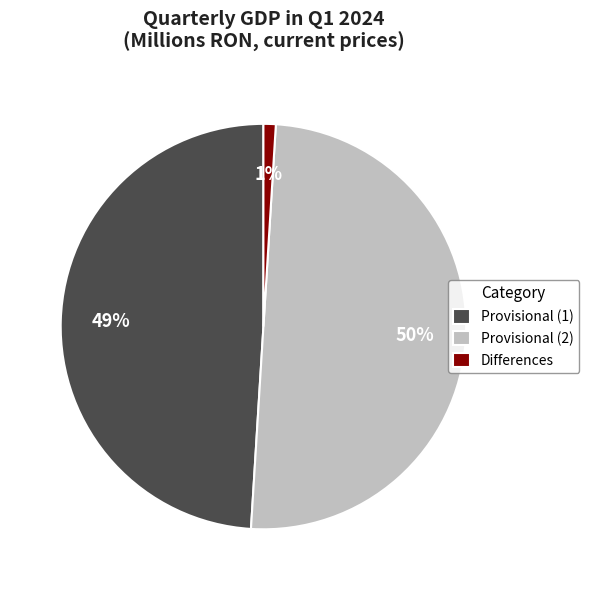

Between Provisional (1) and Provisional (2), which is larger?

Provisional (2)